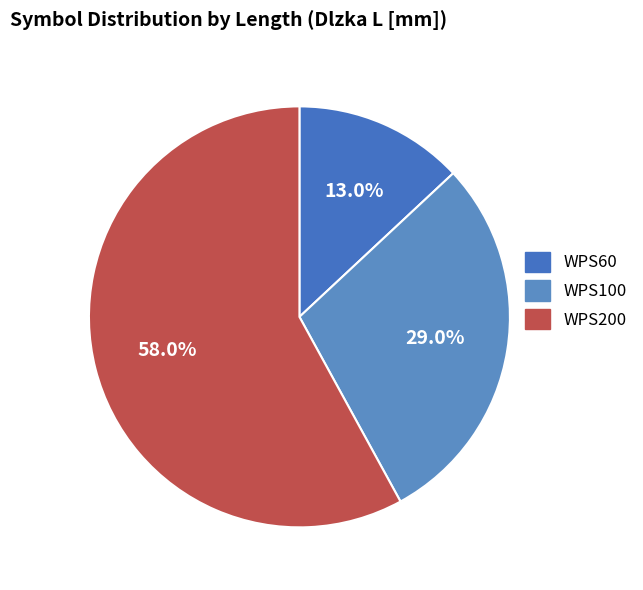

To the nearest percent, what portion does WPS200 represent?

58%